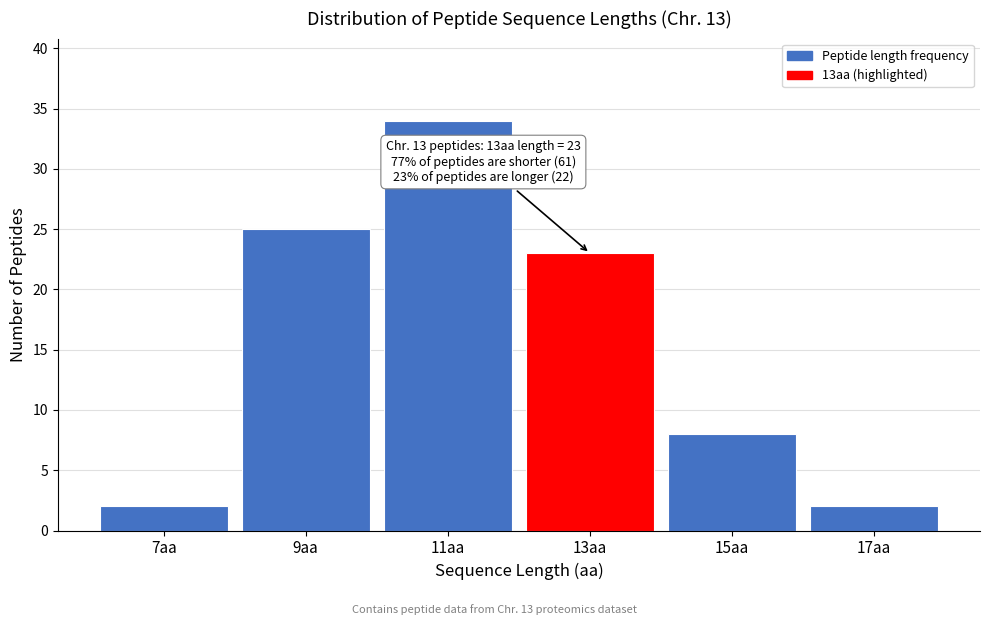

Reading left to right, list all the values displayed in this chart.

2	25	34	23	8	2